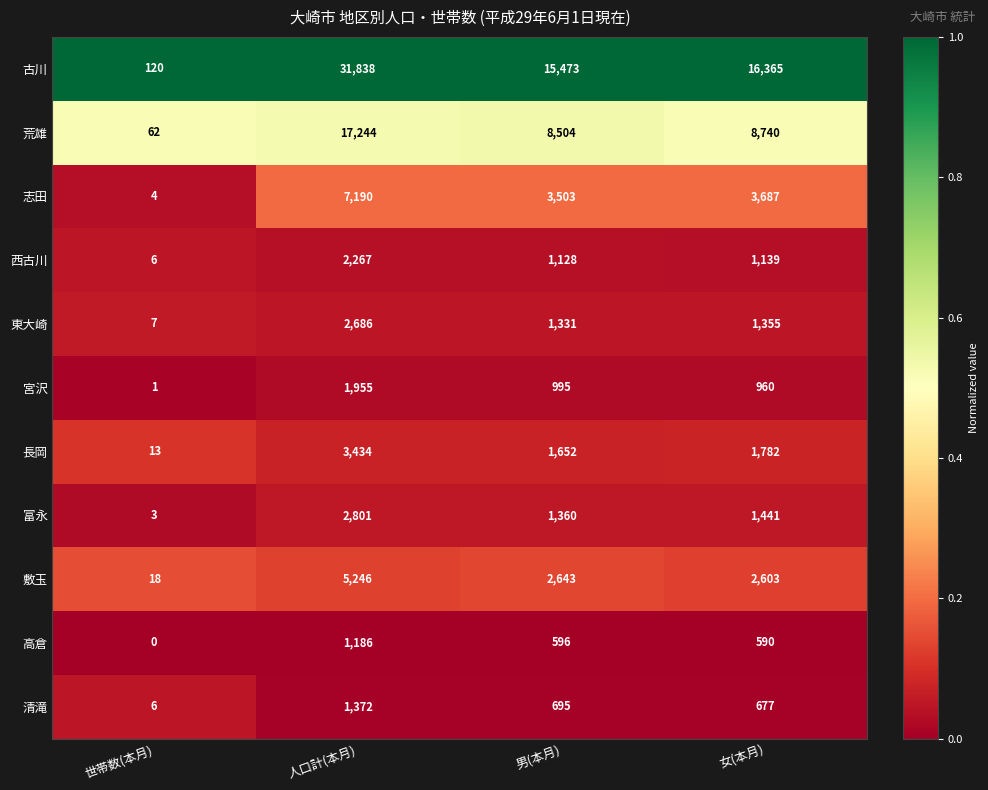

Read the 志田 value at 男(本月).

3503